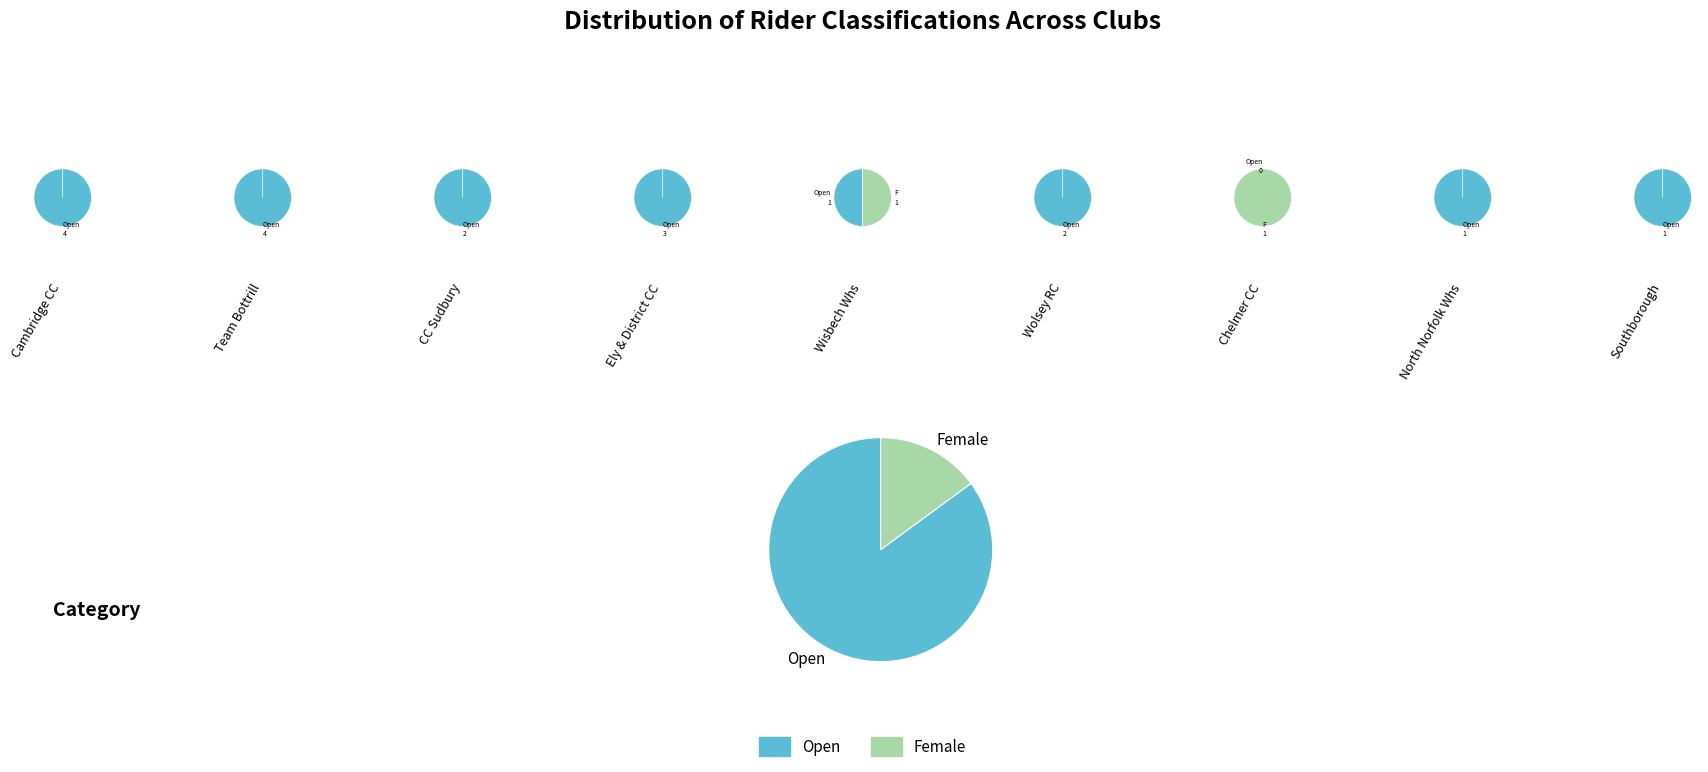

To the nearest percent, what portion does Open represent?

85%